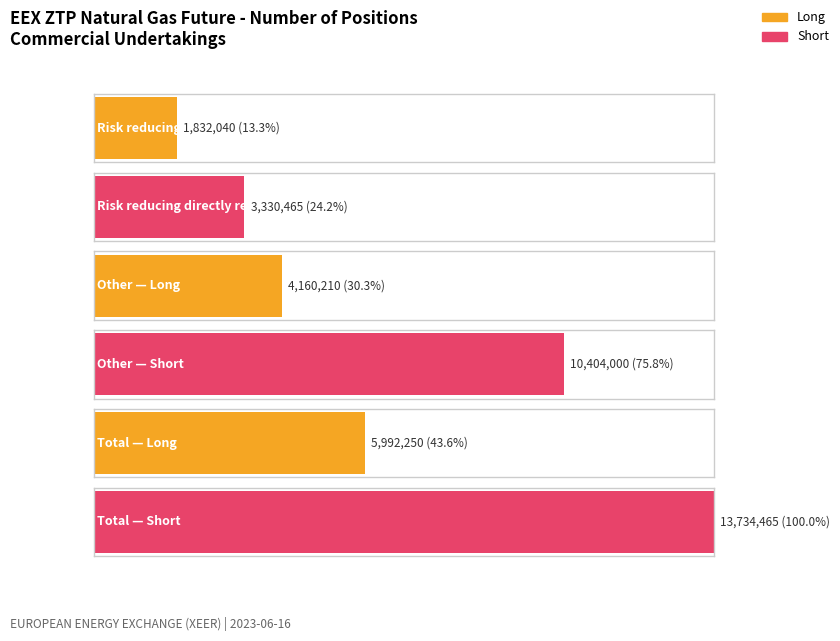

At which label does Short reach its peak?

Total